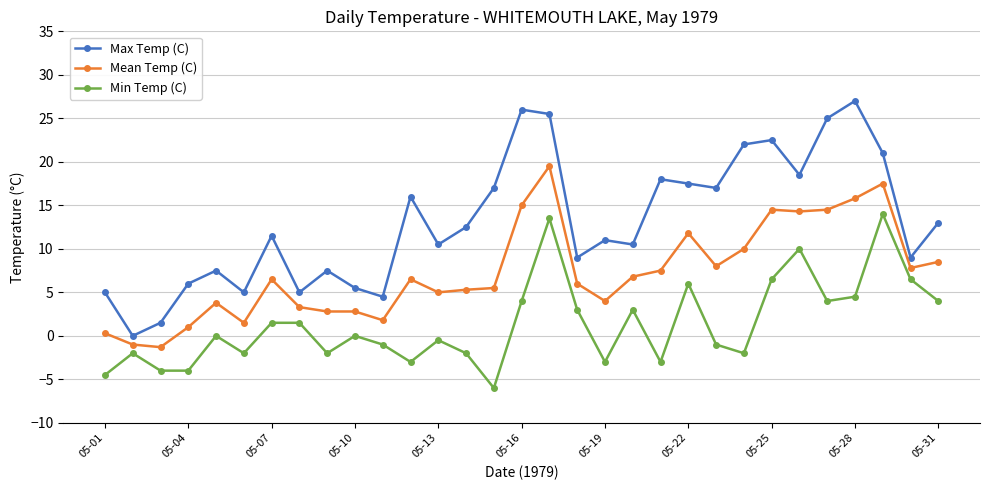

What is the sum of all Mean Temp (C) values?

225.3